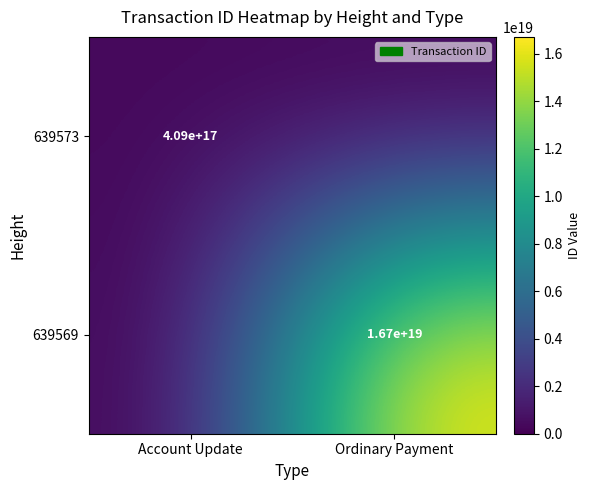

What is the total value across all series at Ordinary Payment?

16718578439377145856